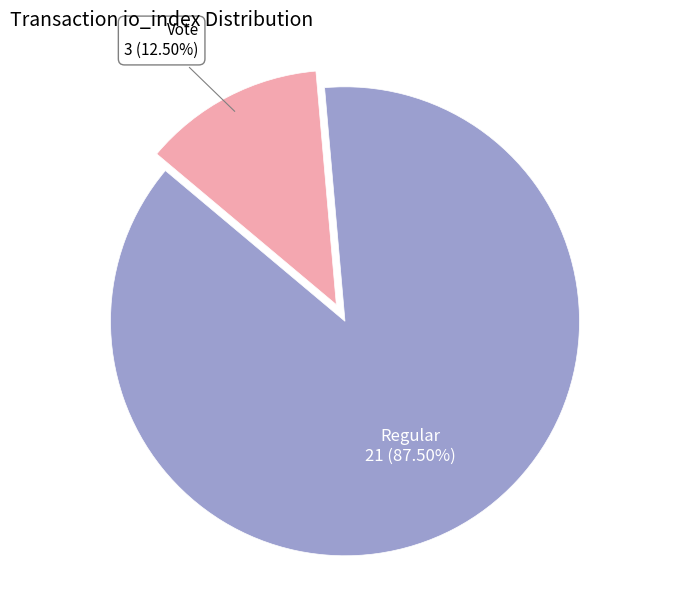

Does any single category account for the majority?

Yes